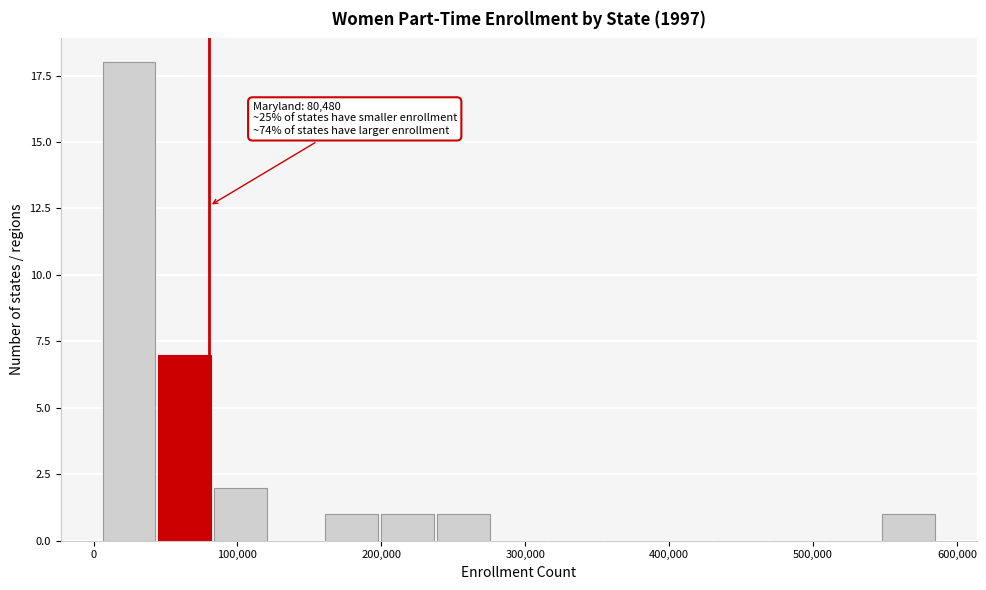

Around what value on the x-axis is the tallest bar? Give the approximate position of its centre, as read against the axis.

20000